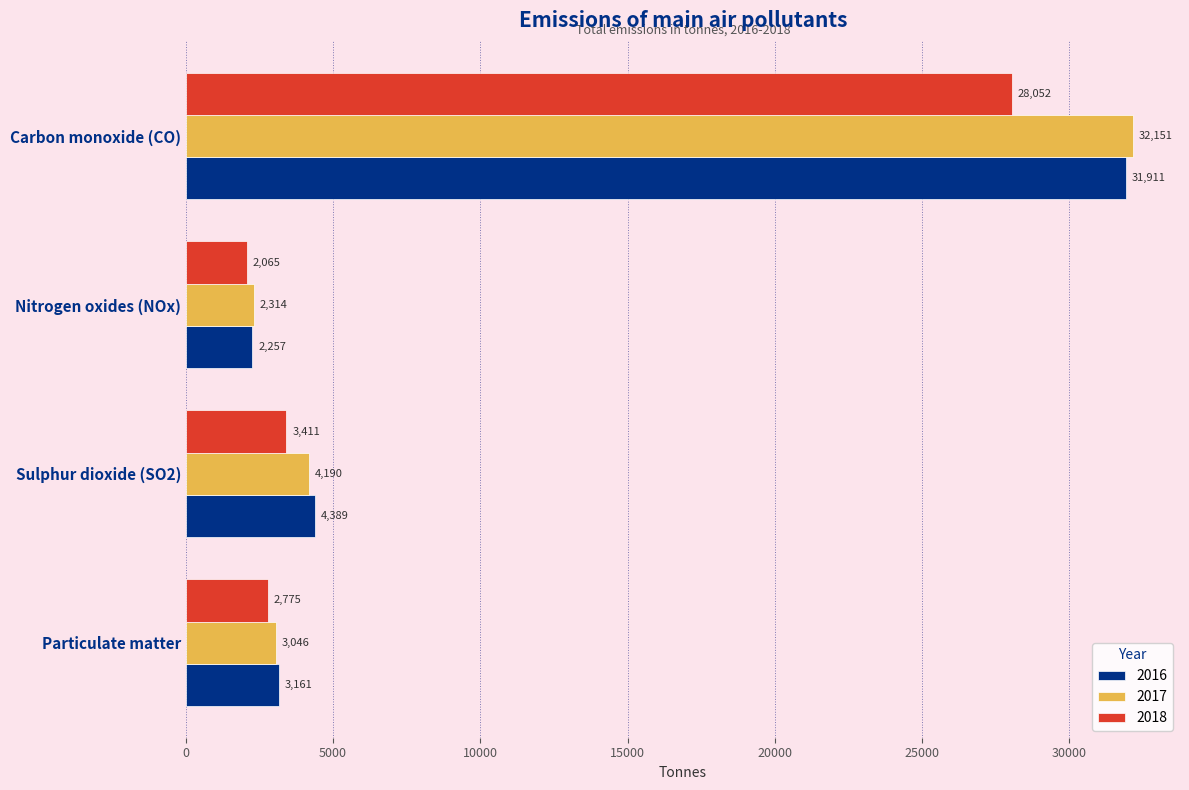

Which series has the widest spread of values?

2017